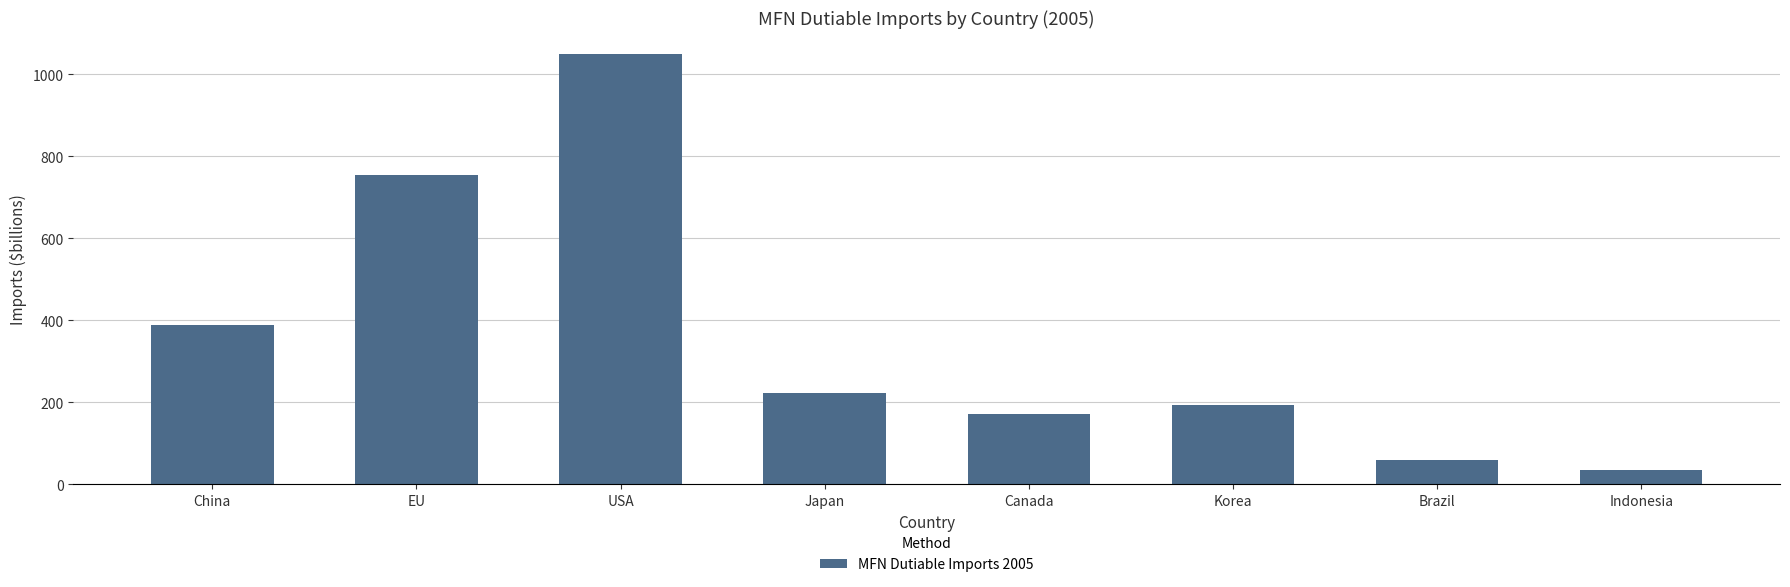

Rank the categories by value from highest to lowest.

USA, EU, China, Japan, Korea, Canada, Brazil, Indonesia